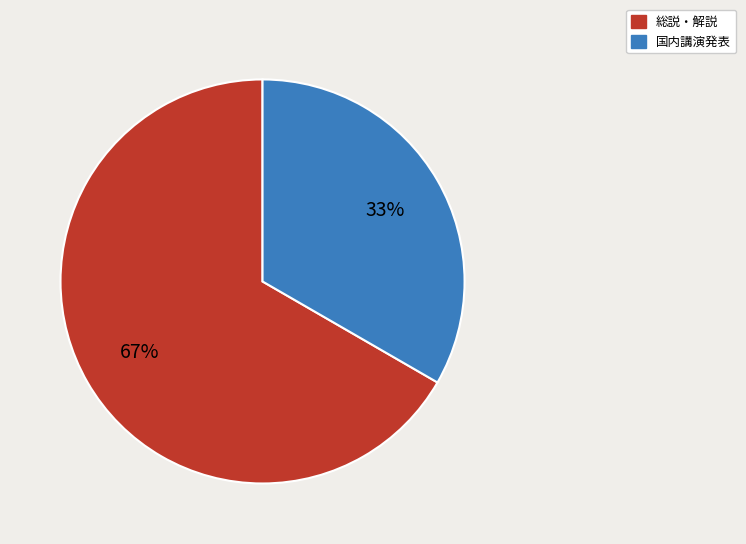

What percentage is the 総説・解説 slice, to the nearest percent?

67%